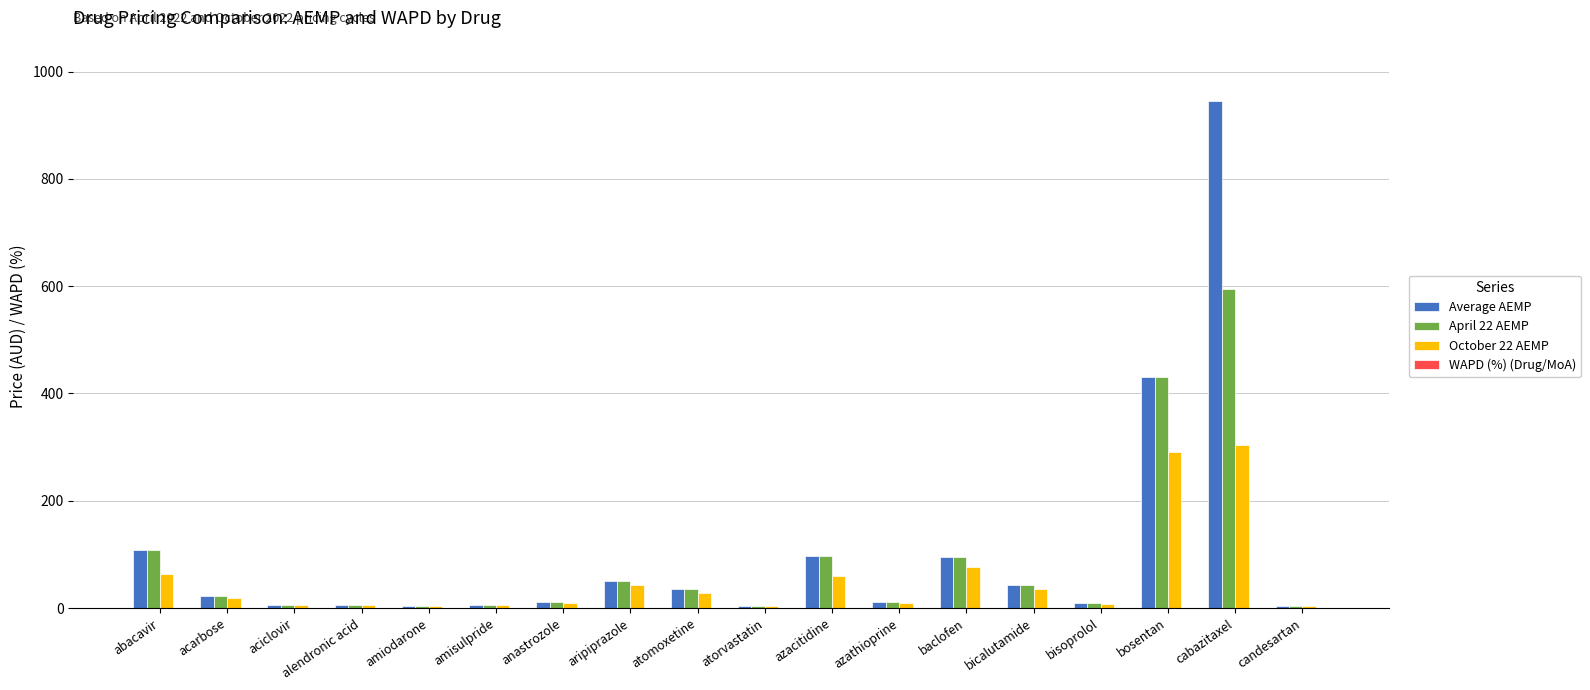

At which category is the sum across all series the highest?

cabazitaxel